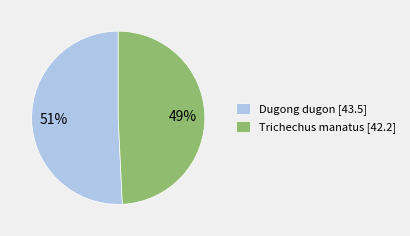

How many slices are in this pie chart?

2